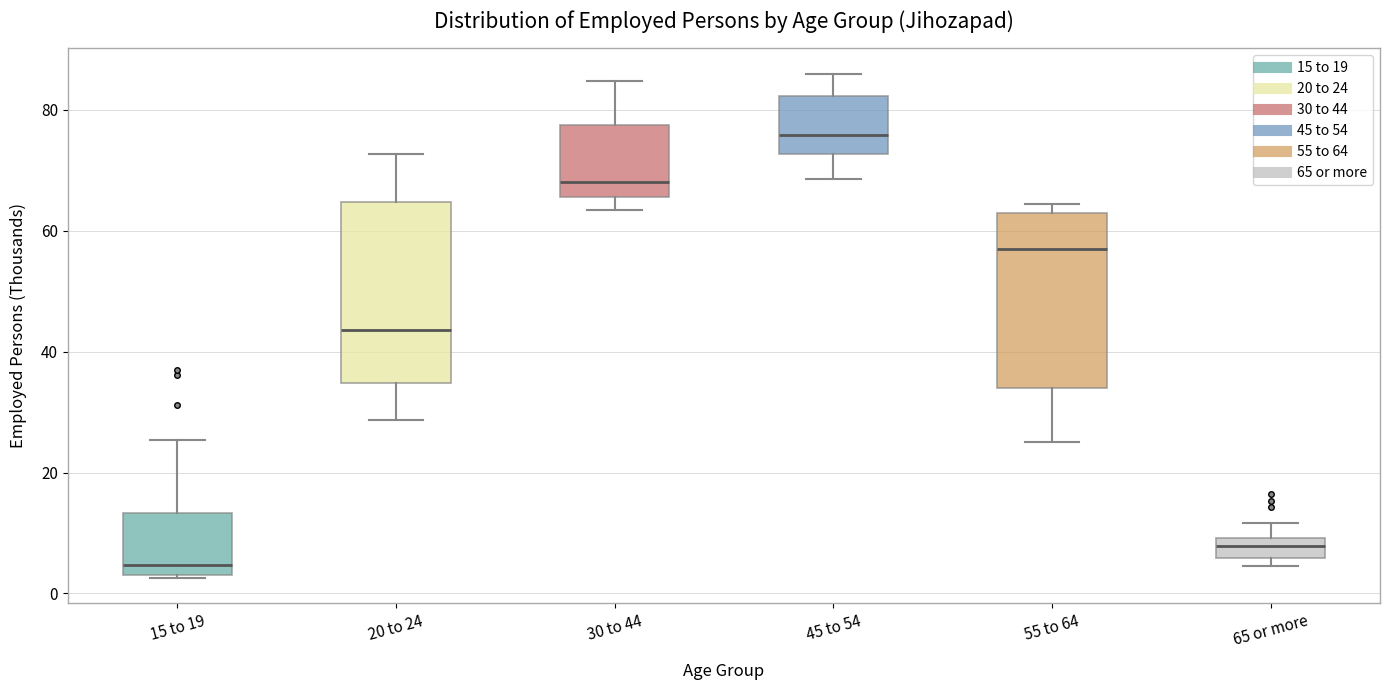

Which box's median line is the lowest?

15 to 19